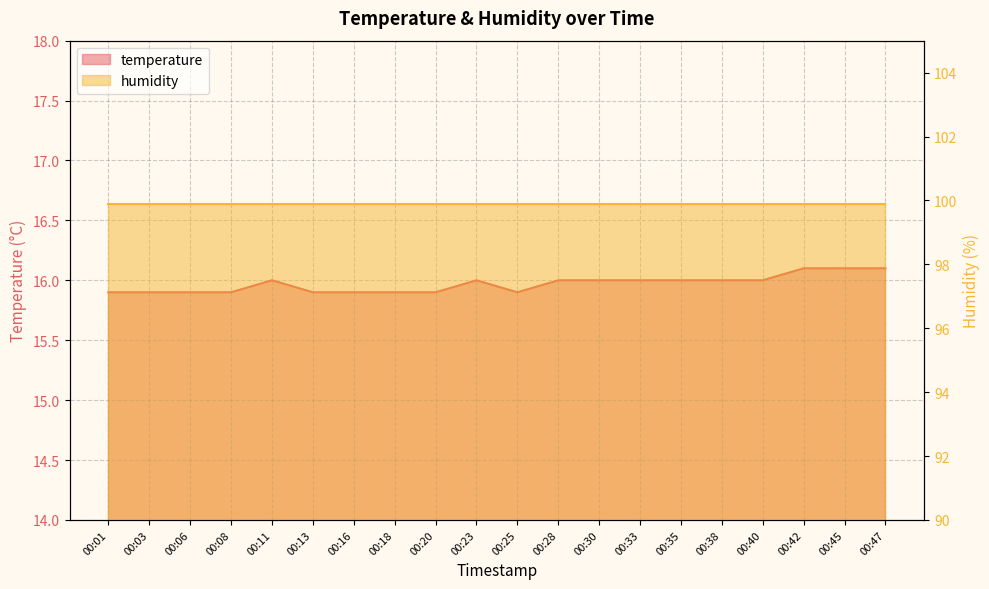

Does the chart have visible grid lines?

Yes